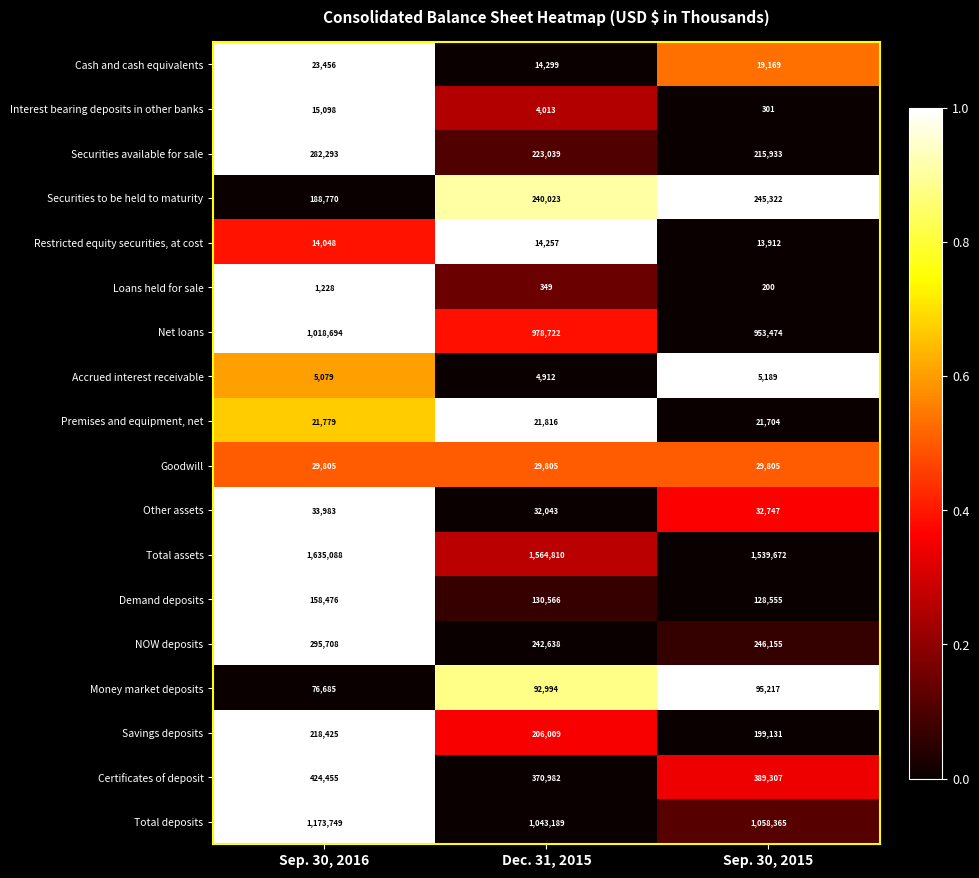

At Dec. 31, 2015, list the series in order from smallest to largest.

Loans held for sale, Interest bearing deposits in other banks, Accrued interest receivable, Restricted equity securities, at cost, Cash and cash equivalents, Premises and equipment, net, Goodwill, Other assets, Money market deposits, Demand deposits, Savings deposits, Securities available for sale, Securities to be held to maturity, NOW deposits, Certificates of deposit, Net loans, Total deposits, Total assets